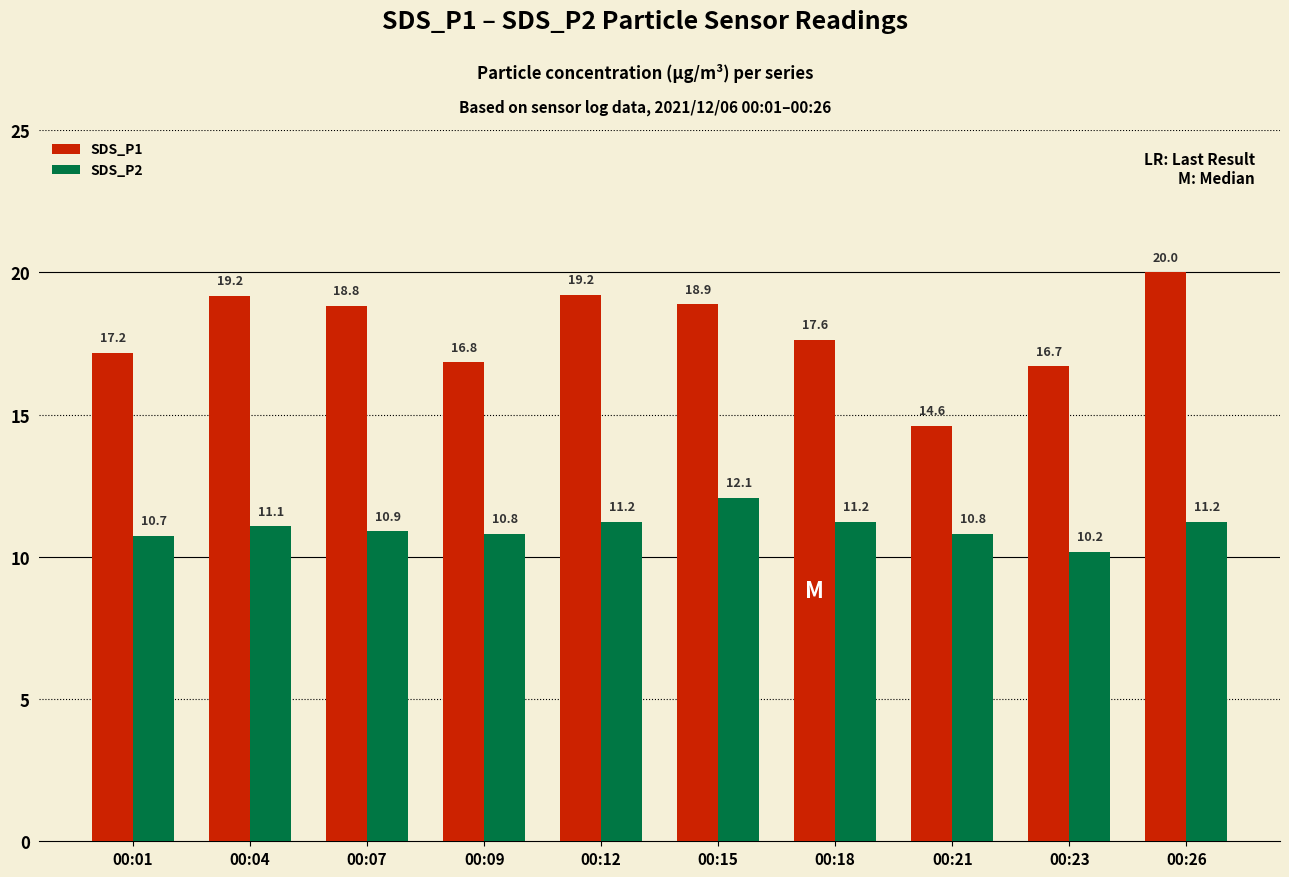

What is the difference between the highest and lowest values at 00:23?

6.5